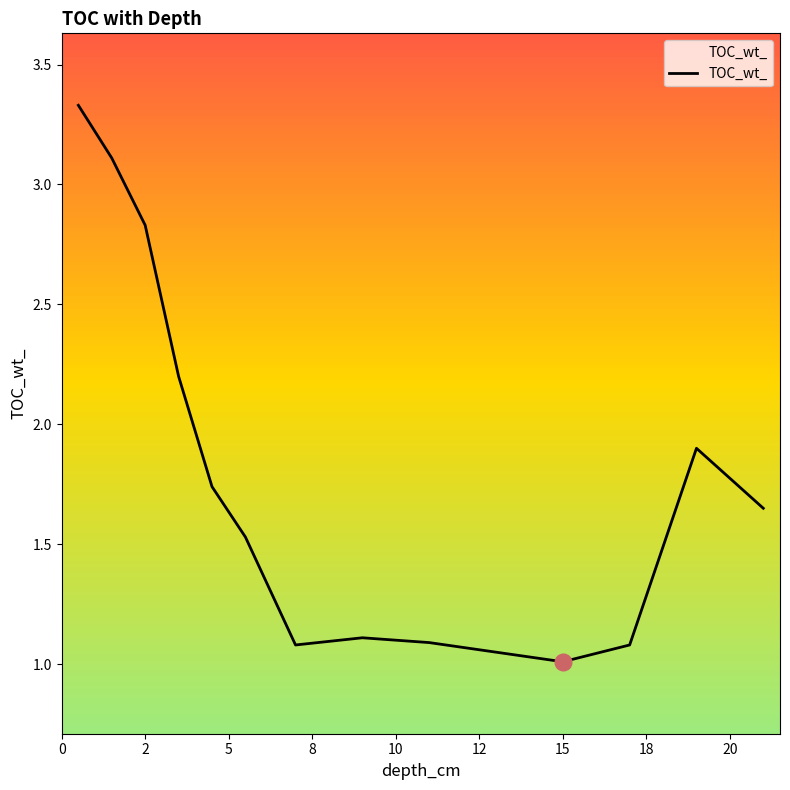

What is the smallest value displayed?

1.0